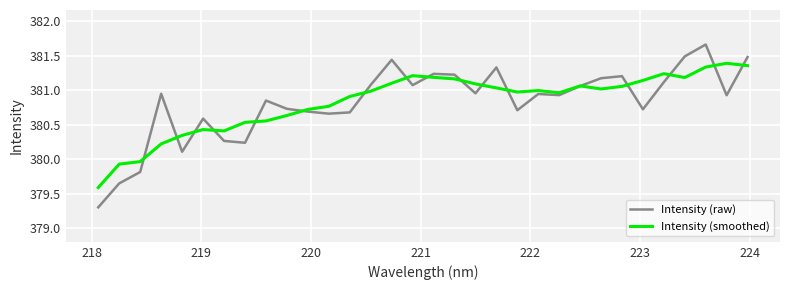

What is the smallest value displayed?

379.3